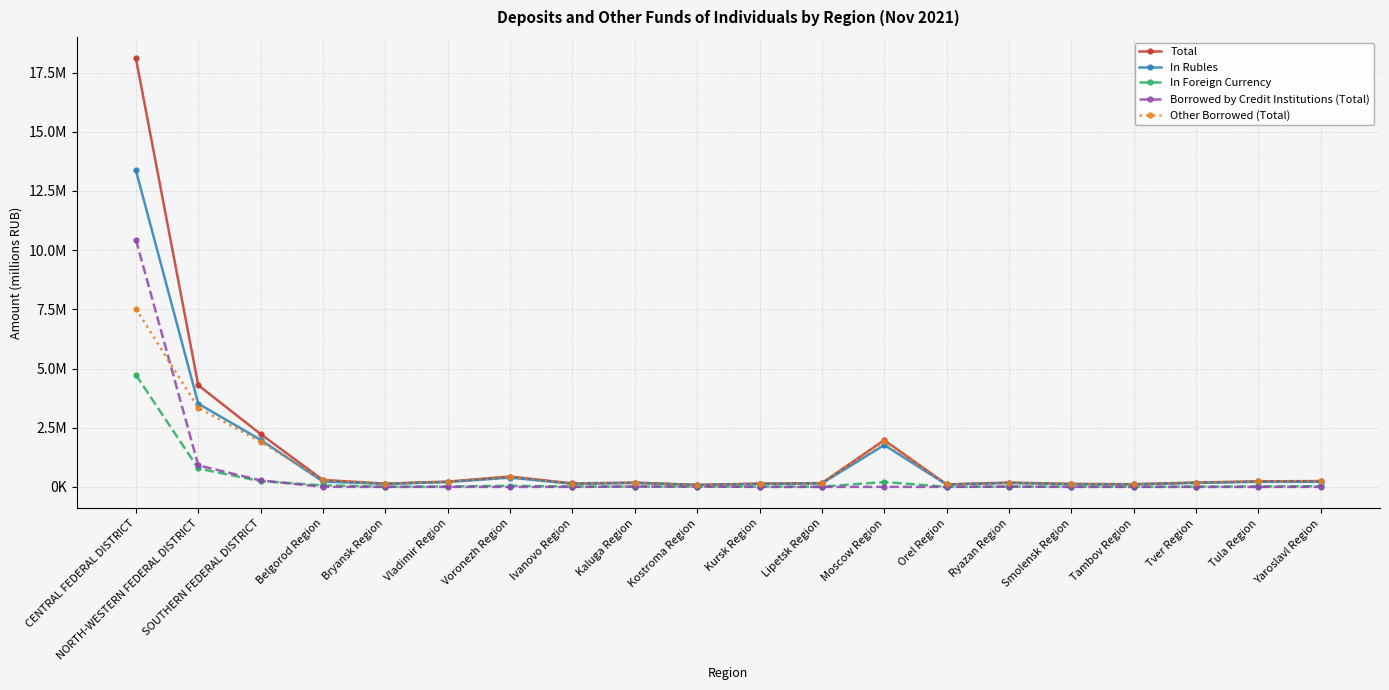

At which category is the sum across all series the highest?

CENTRAL FEDERAL DISTRICT